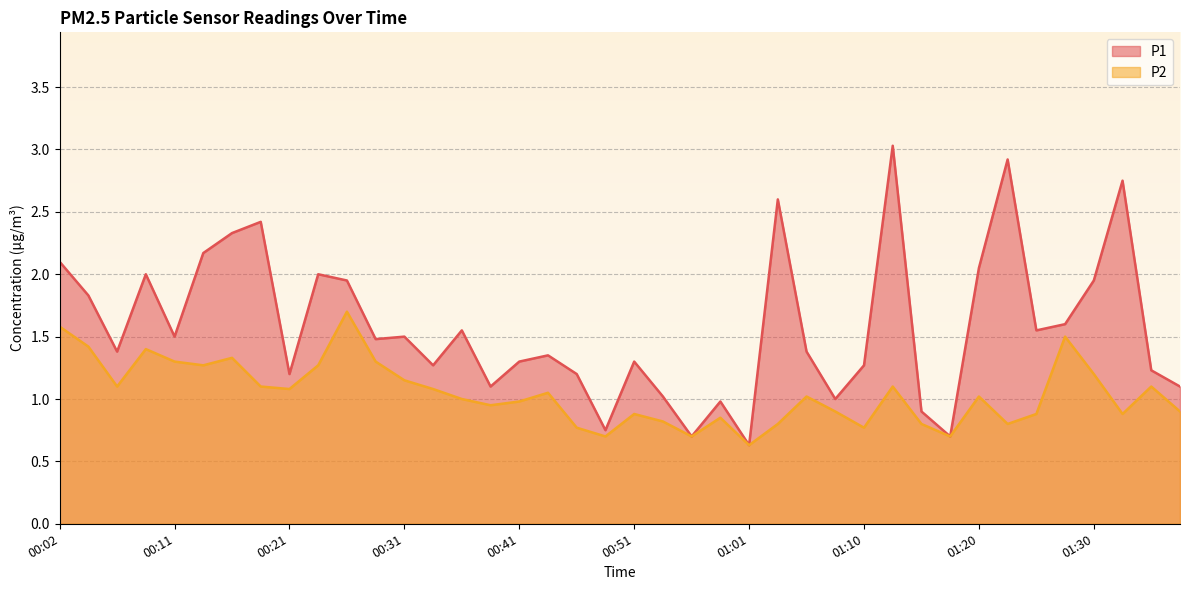

Reading left to right, transcribe all the data shown in this chart.

P1: 00:02=2.1	00:04=1.8	00:07=1.4	00:09=2.0	00:11=1.5	00:14=2.2	00:16=2.3	00:19=2.4	00:21=1.2	00:24=2.0	00:26=1.9	00:29=1.5	00:31=1.5	00:33=1.3	00:36=1.6	00:38=1.1	00:41=1.3	00:43=1.4	00:46=1.2	00:48=0.8	00:51=1.3	00:53=1.0	00:56=0.7	00:58=1.0	01:01=0.6	01:03=2.6	01:05=1.4	01:08=1.0	01:10=1.3	01:13=3.0	01:15=0.9	01:18=0.7	01:20=2.0	01:23=2.9	01:25=1.6	01:28=1.6	01:30=1.9	01:33=2.8	01:35=1.2	01:37=1.1
P2: 00:02=1.6	00:04=1.4	00:07=1.1	00:09=1.4	00:11=1.3	00:14=1.3	00:16=1.3	00:19=1.1	00:21=1.1	00:24=1.3	00:26=1.7	00:29=1.3	00:31=1.1	00:33=1.1	00:36=1.0	00:38=0.9	00:41=1.0	00:43=1.1	00:46=0.8	00:48=0.7	00:51=0.9	00:53=0.8	00:56=0.7	00:58=0.8	01:01=0.6	01:03=0.8	01:05=1.0	01:08=0.9	01:10=0.8	01:13=1.1	01:15=0.8	01:18=0.7	01:20=1.0	01:23=0.8	01:25=0.9	01:28=1.5	01:30=1.2	01:33=0.9	01:35=1.1	01:37=0.9